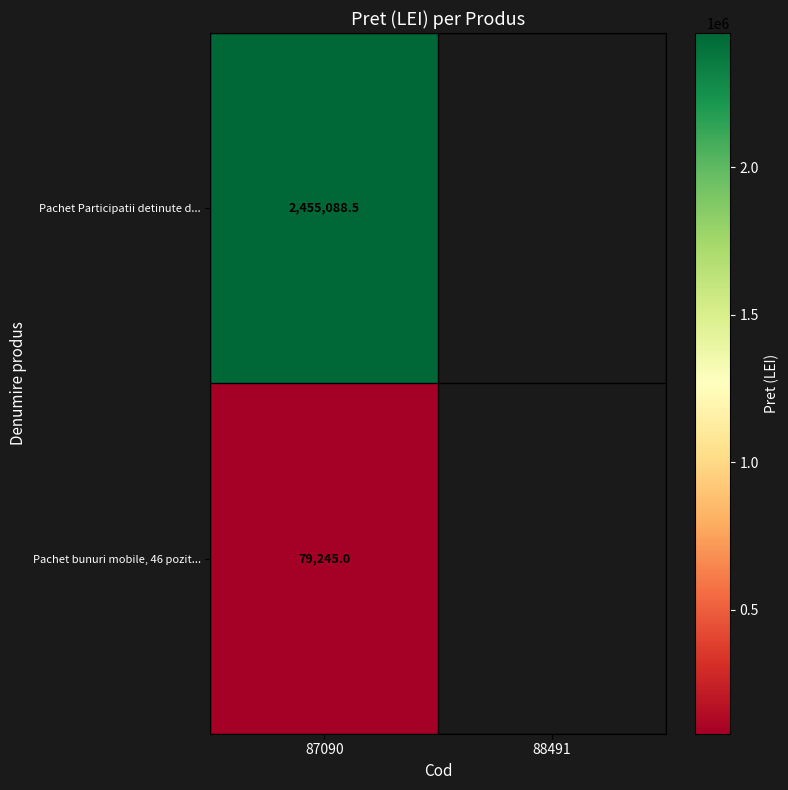

True or false: Pachet Participatii detinute d... has a value of 2455088.5 at 87090.

True